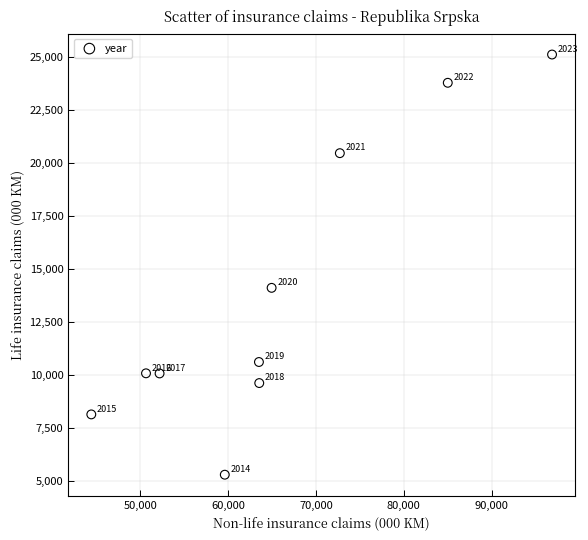

What Y value in the scatter plot is closest to 15210?

14113.0